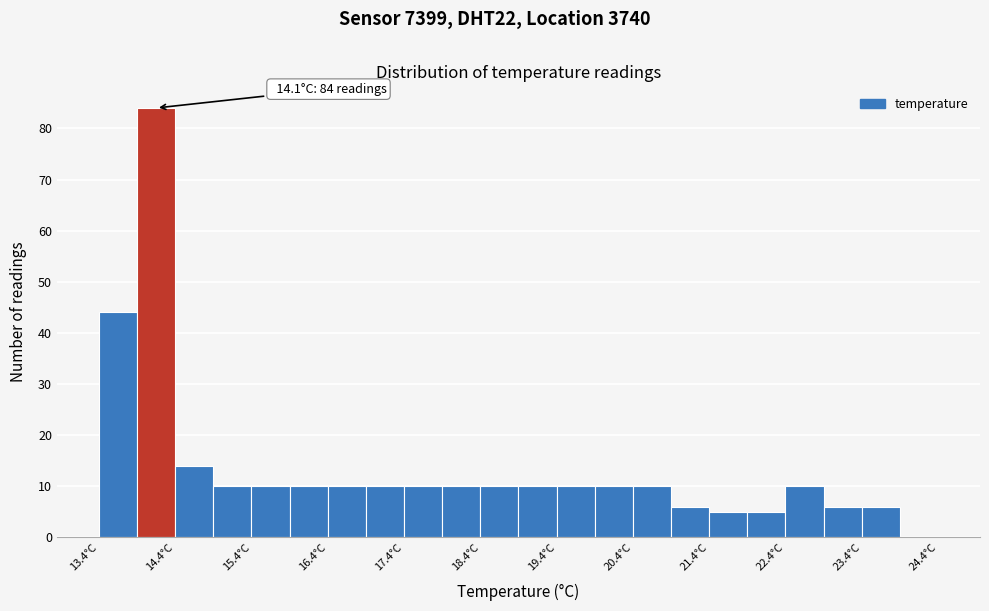

Which range on the x-axis has the tallest bar?

13.95 to 14.45